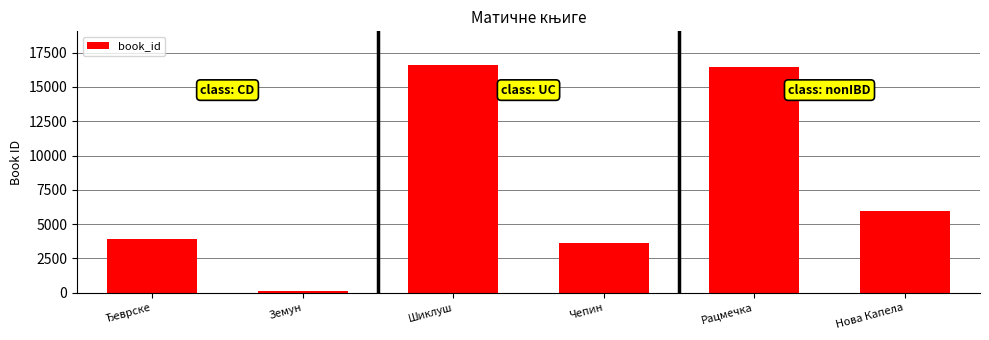

What is the label of the 5th bar from the right?

Земун